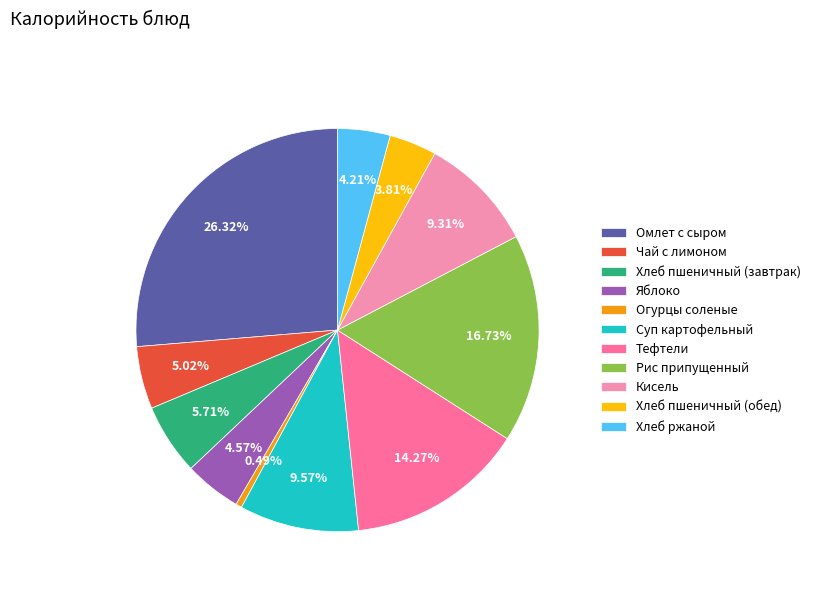

How many segments does this pie chart have?

11